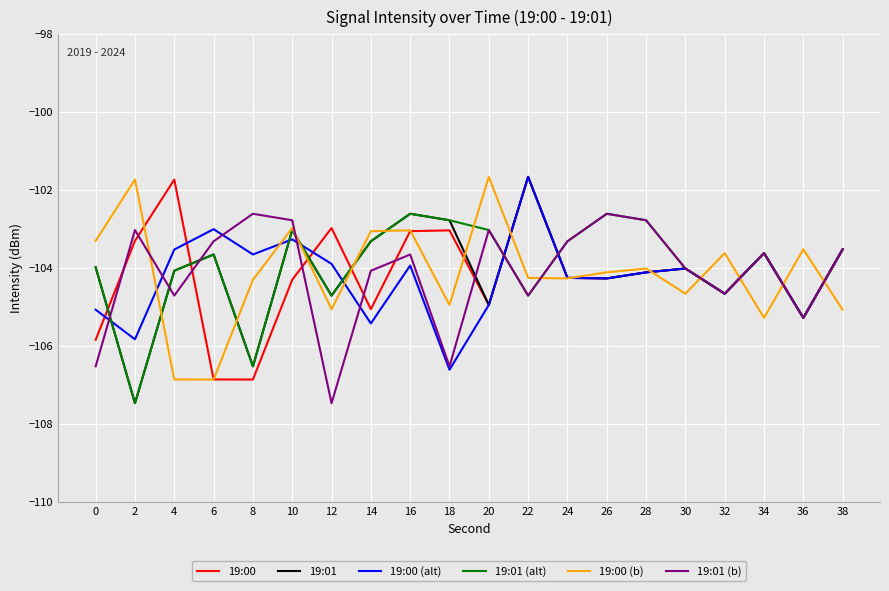

Between 8 and 24, which series saw the biggest shift?

19:01 (alt)